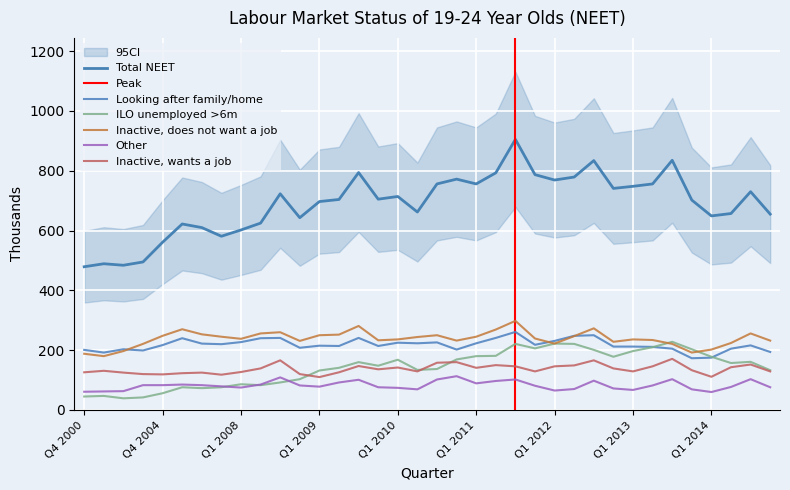

True or false: Other has more than 0 interior local peaks.

True